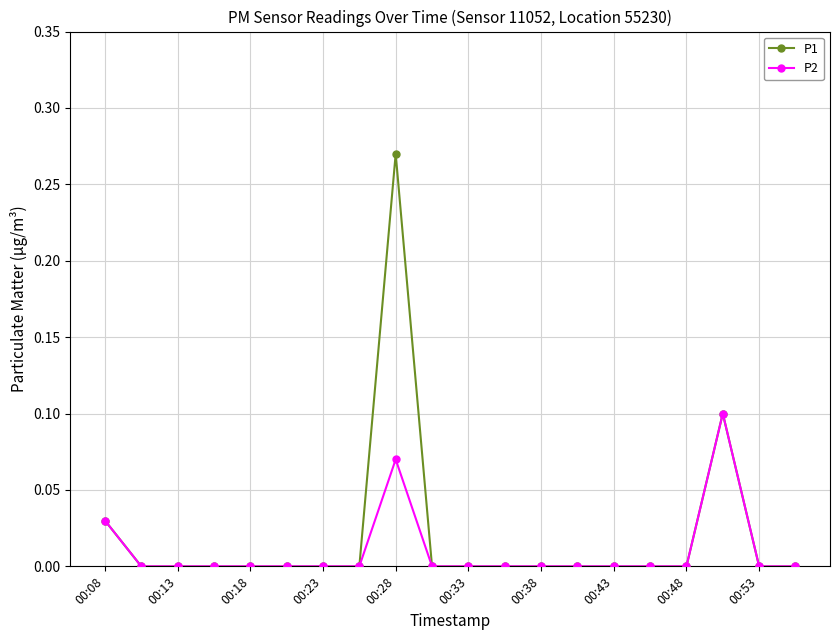

True or false: P1 has more than 1 points higher than both neighbors.

True